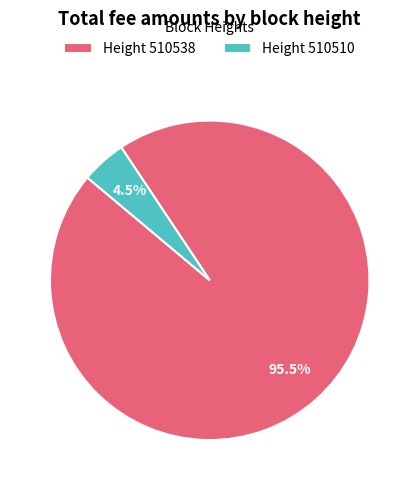

Which category has the biggest portion of the pie?

Height 510538